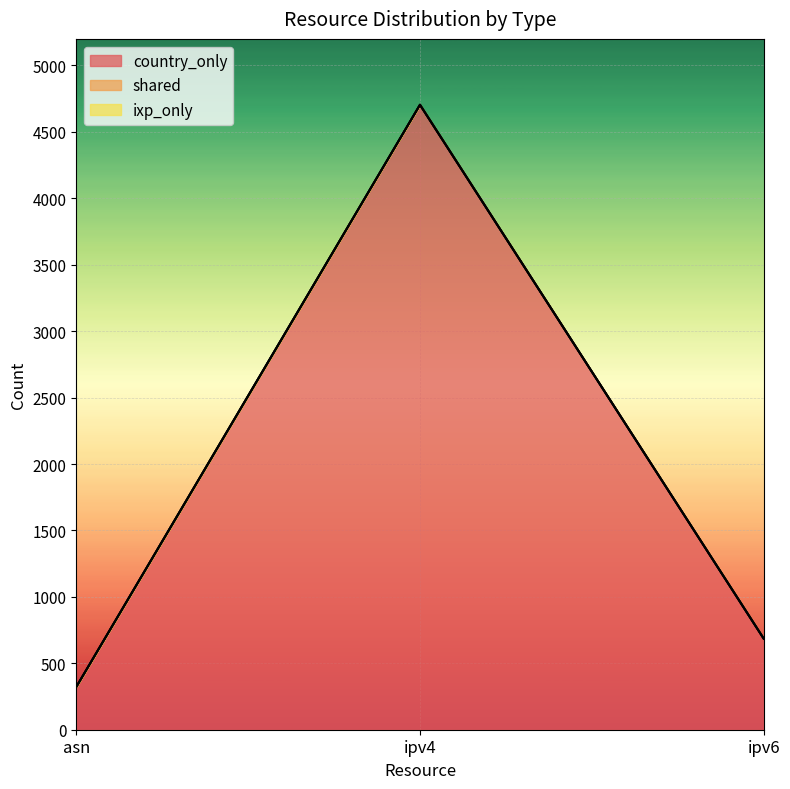

What is the total value across all series at ipv4?

4704